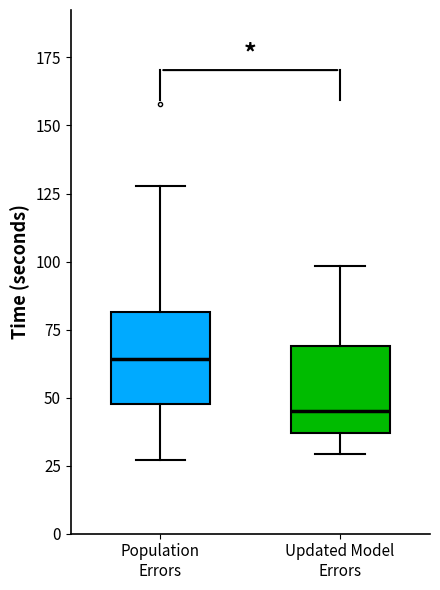

Which box has the lowest median line?

Updated Model Errors